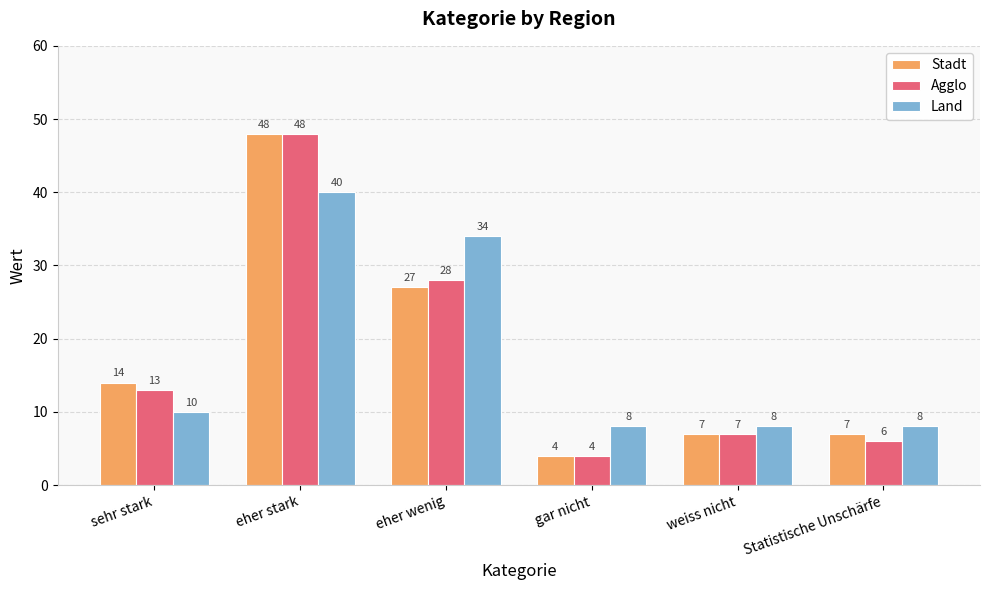

What is the spread (max minus min) of values at weiss nicht?

1